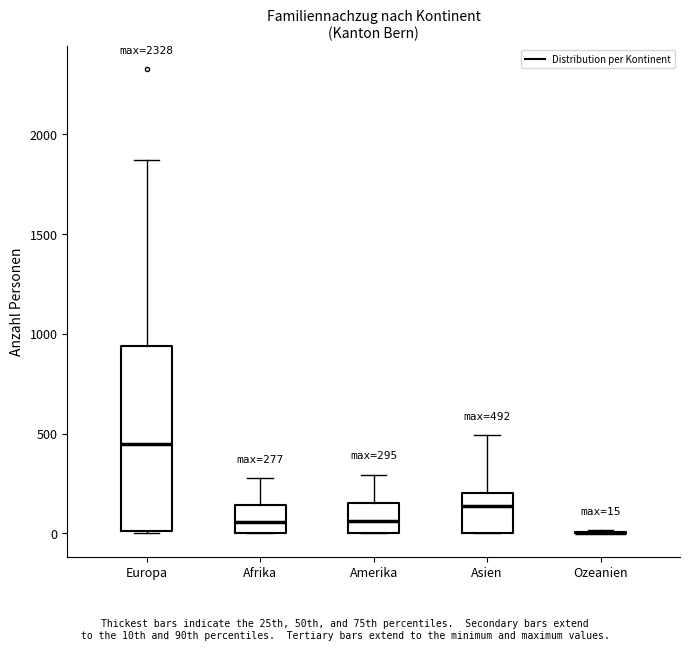

Which box is the tallest, from its lower edge to its upper edge?

Europa